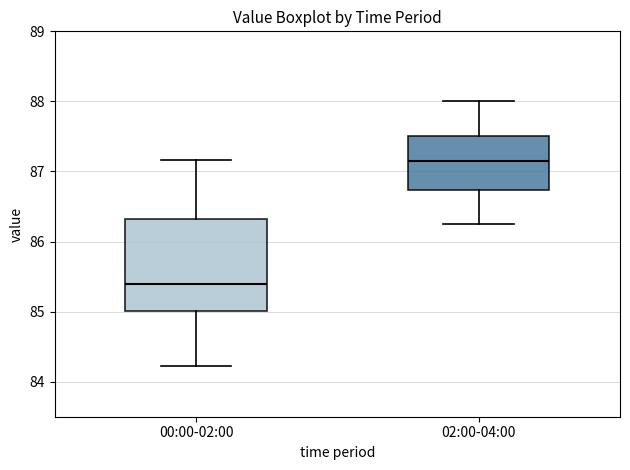

Where does the lower whisker of the box for 00:00-02:00 end on the y-axis? The values are not printed on the chart, so give them approximately, as read against the axis.

84.2